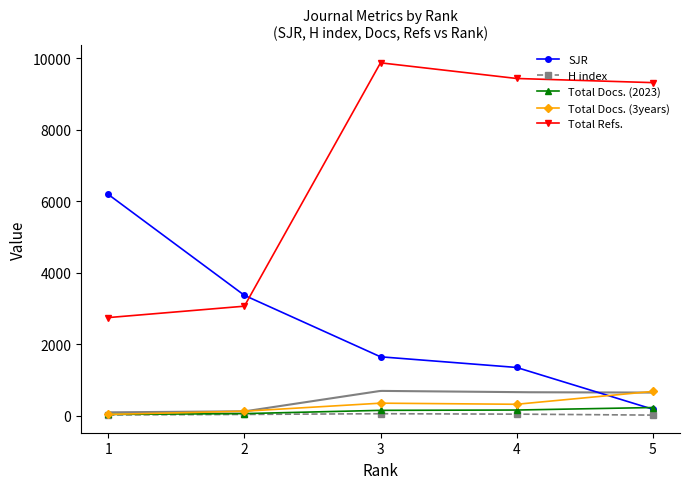

What is the difference between the maximum and minimum values in the H index series?

39